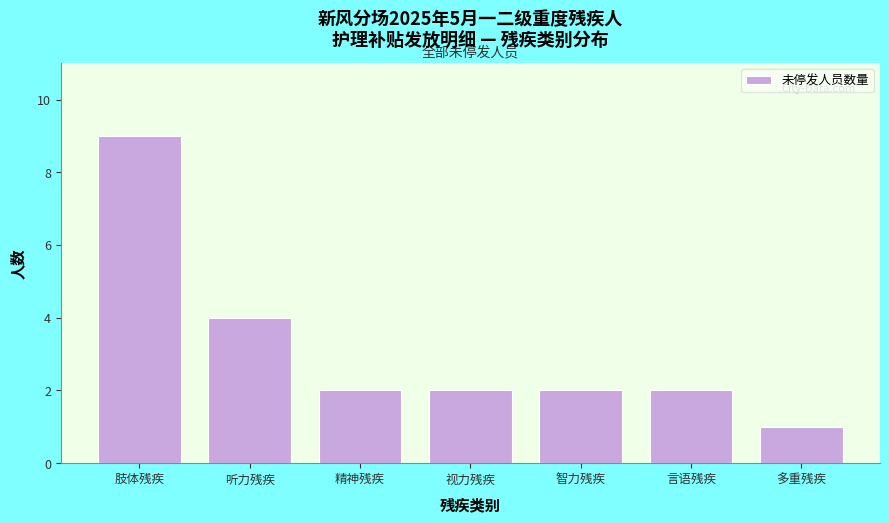

Reading right to left, what are all the values shown in this chart?

1	2	2	2	2	4	9